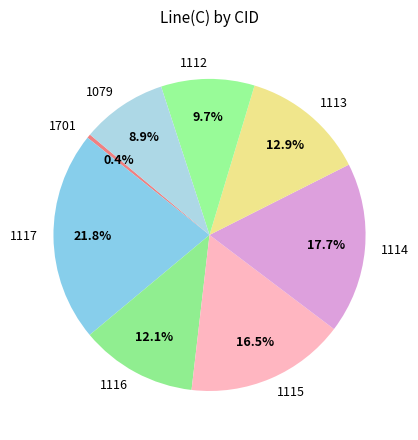

How much of the chart is everything except 1701?

99.6%